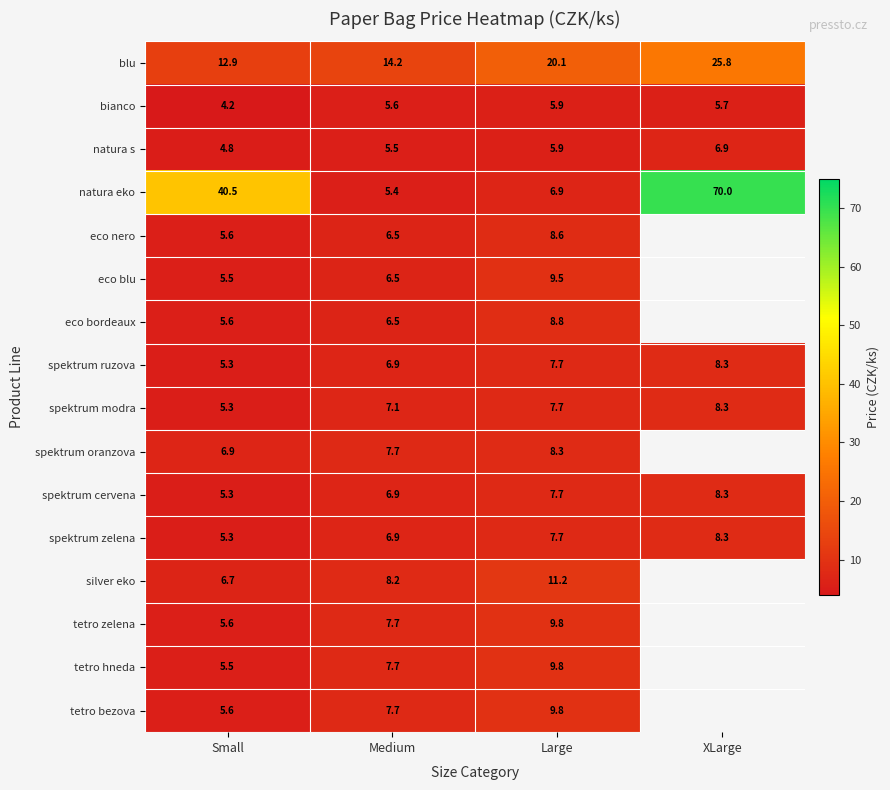

The eco blu series shows 8.1 at Small. True or false?

False